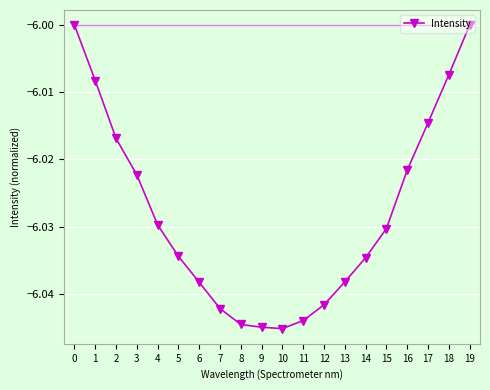

What is the sum of the values at 0 and 18?

-12.0